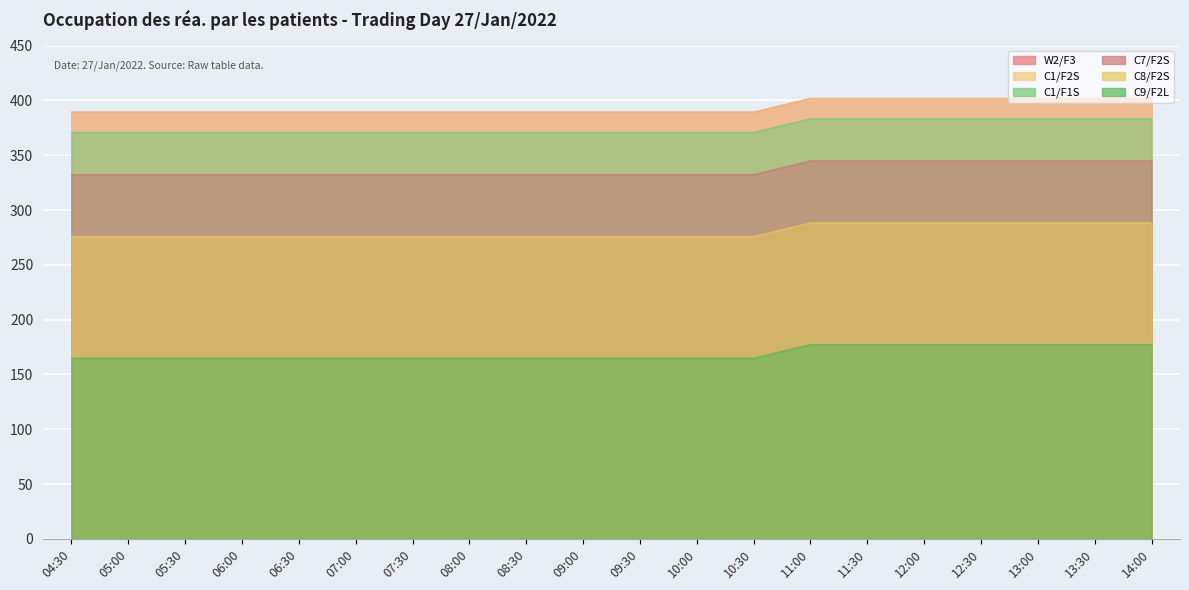

What is the total value across all series at 05:30?

1922.3